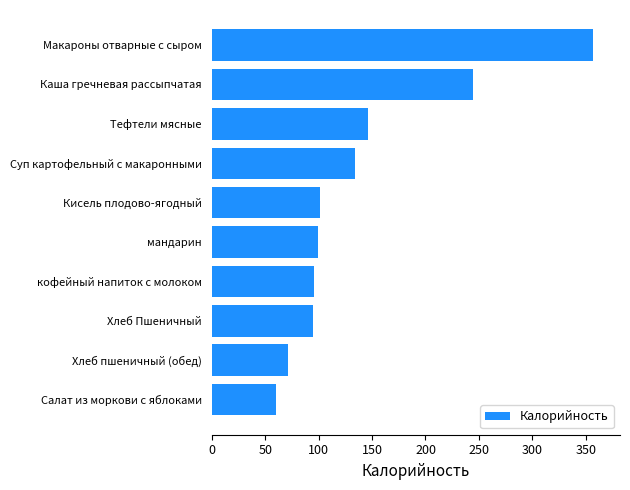

What is the difference between the maximum and minimum values?

297.0